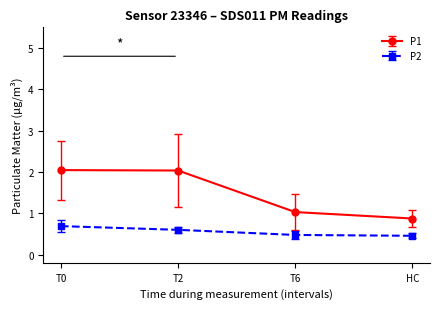

At which category is the sum across all series the highest?

T0